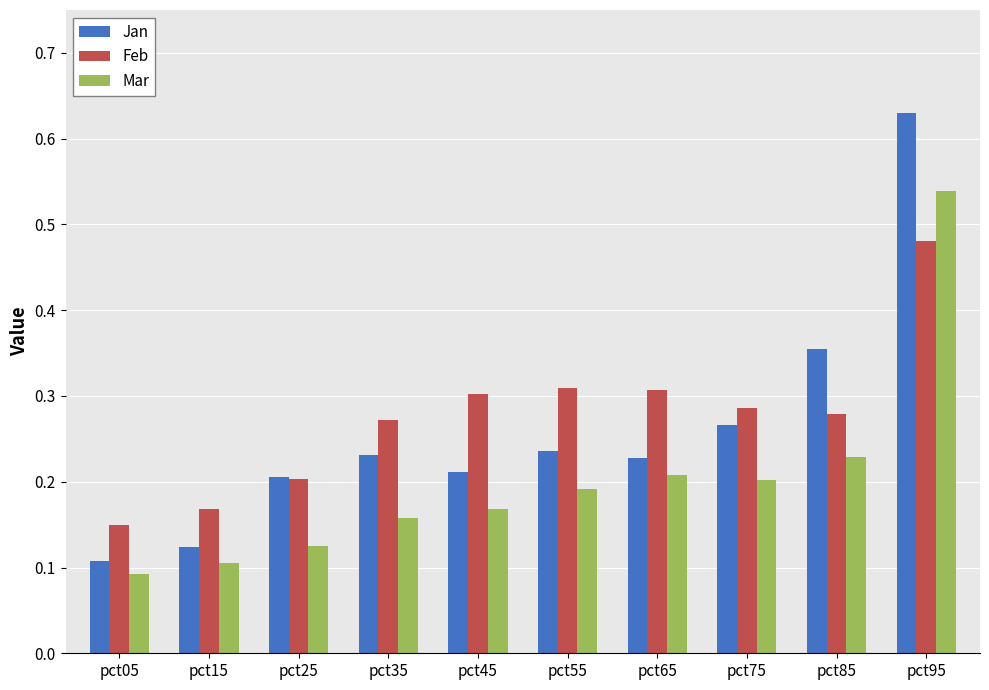

Which series changed the most between pct25 and pct35?

Feb